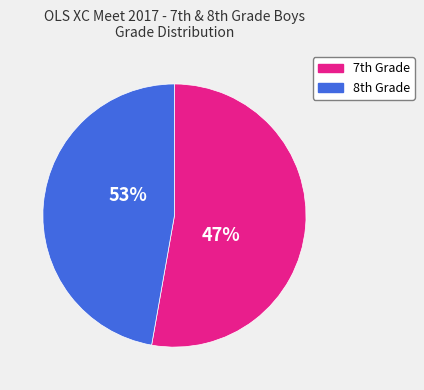

Rank the categories by value from highest to lowest.

7th Grade, 8th Grade